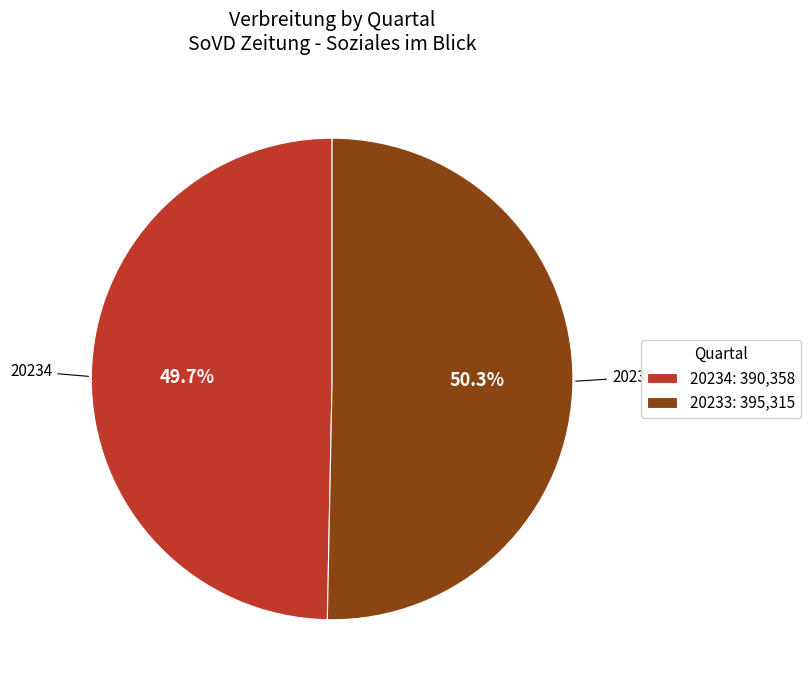

Which slice represents more than half of the pie?

20233